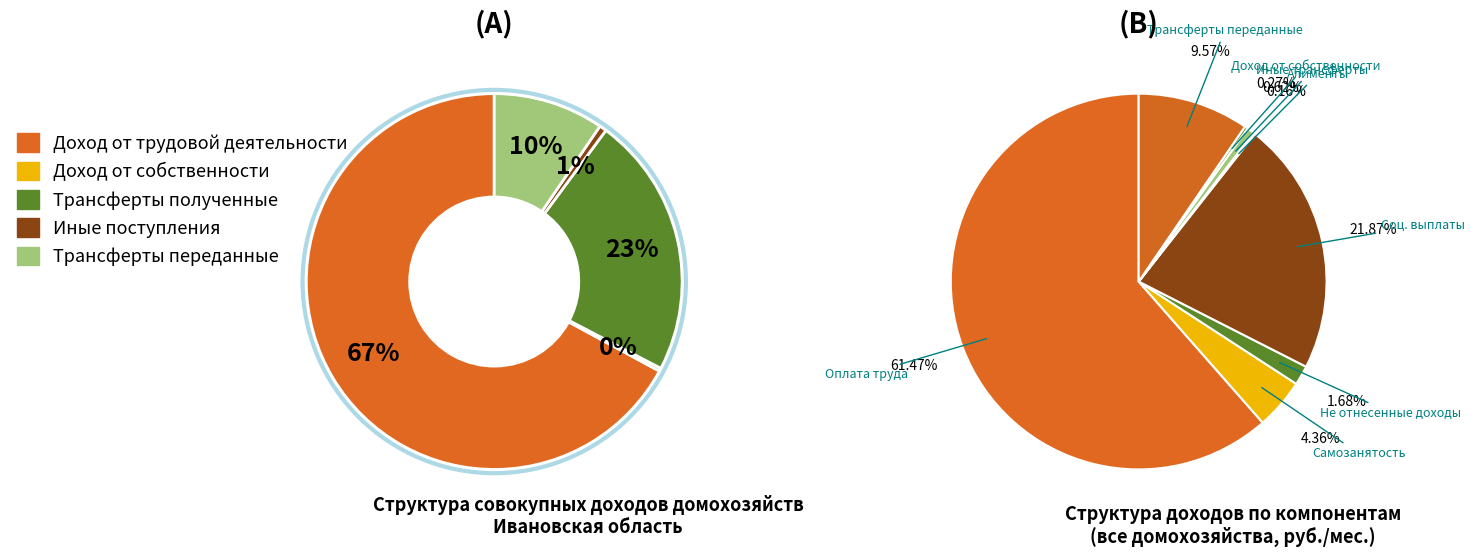

How many slices are in this pie chart?

5